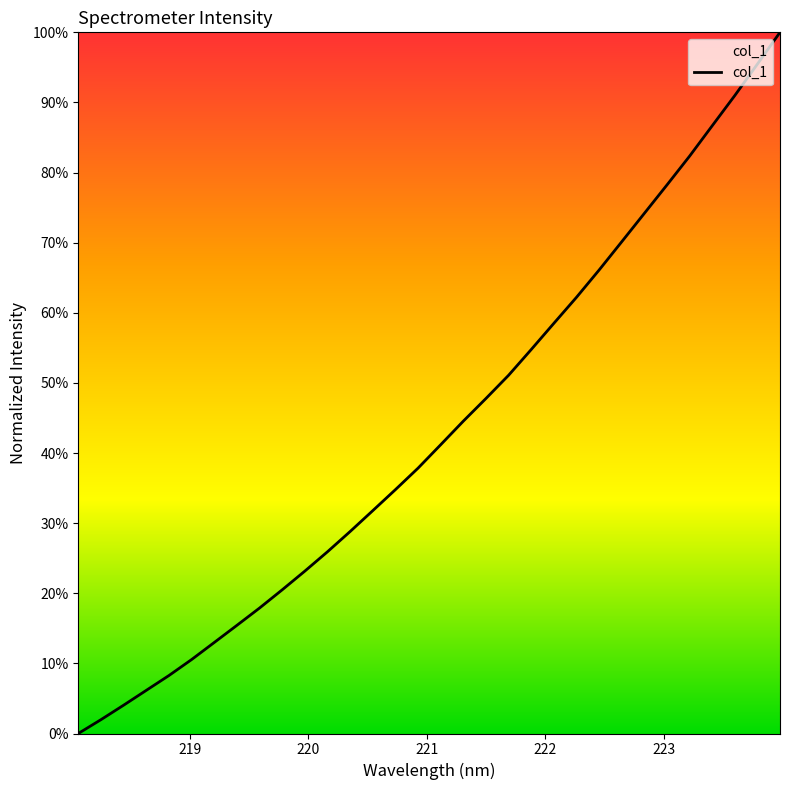

Does the chart display data point markers on the line(s)?

No